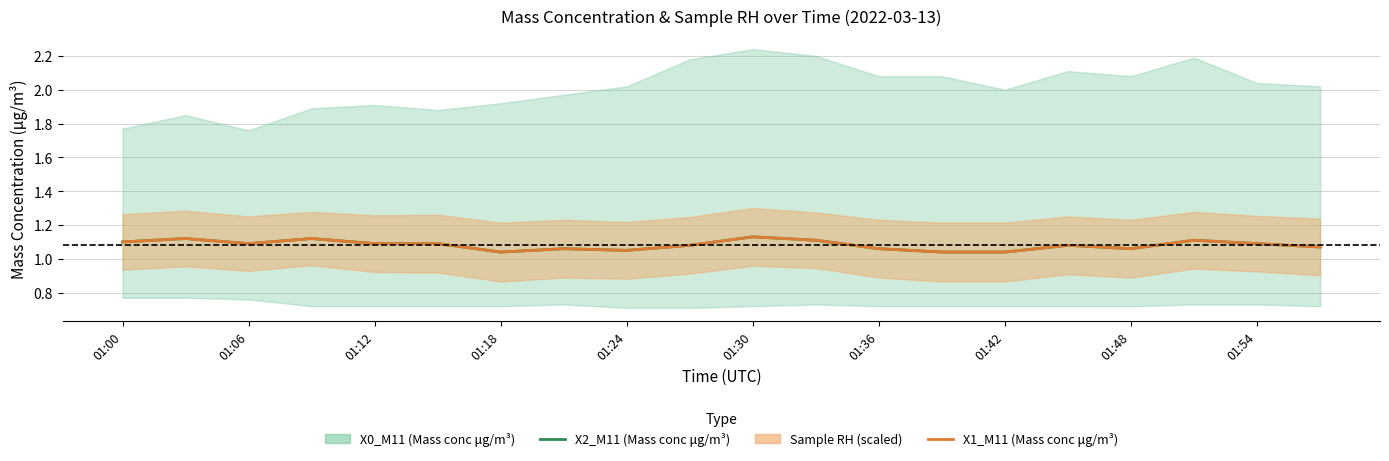

What is the total value across all series at 15?

2.2